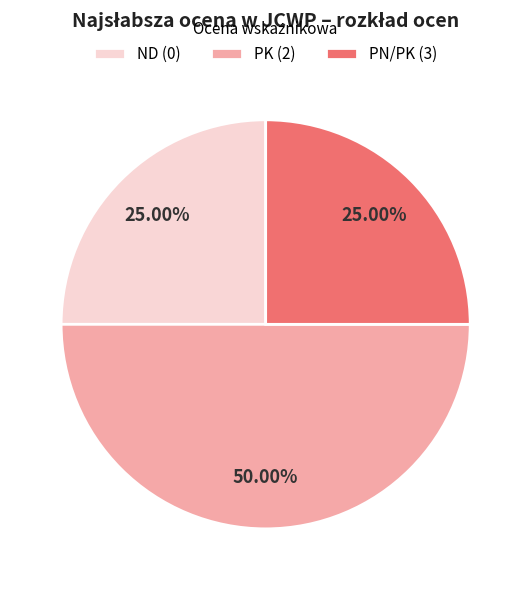

Combined, do PN/PK (3) and PK (2) account for over 50%?

Yes